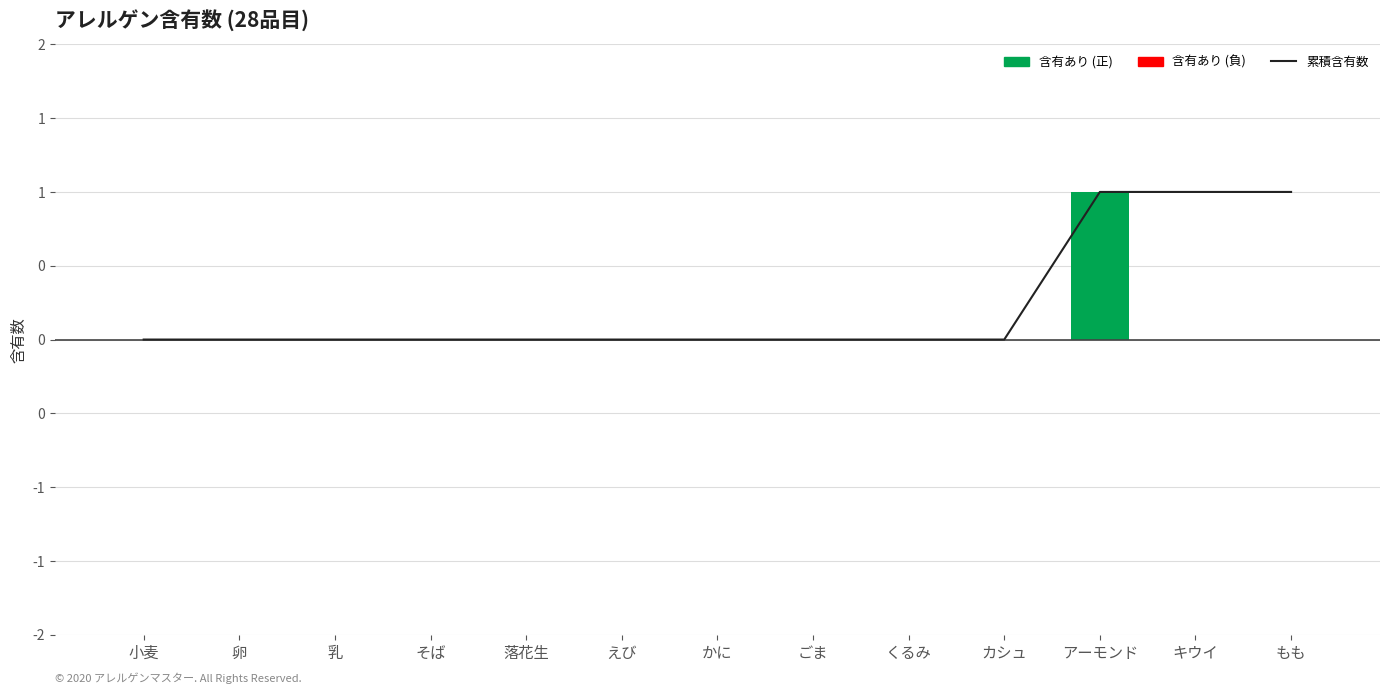

Which has a higher value, そば or 小麦?

そば